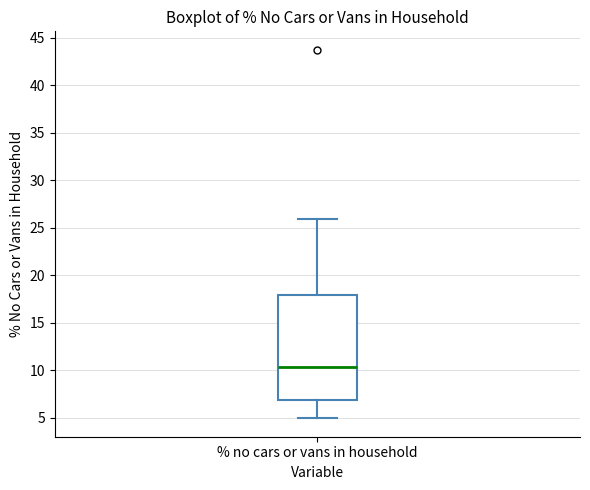

Where does the upper whisker of the box for % no cars or vans in household end on the y-axis? The values are not printed on the chart, so give them approximately, as read against the axis.

26.0